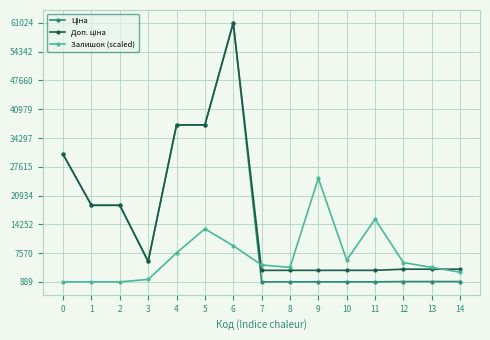

How many categories are shown in the chart?

15